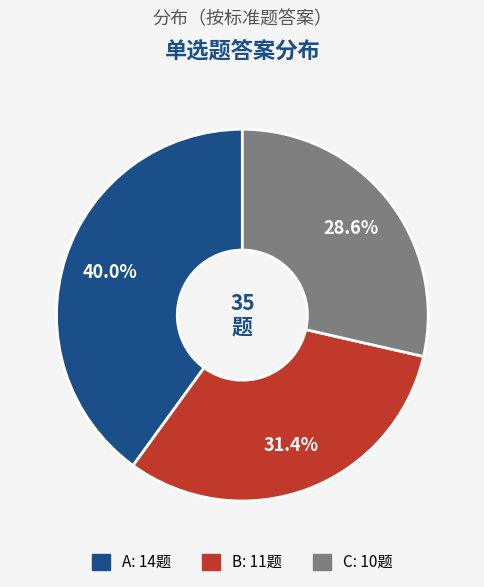

What is the ratio of the value at A to the value at B?

1.3